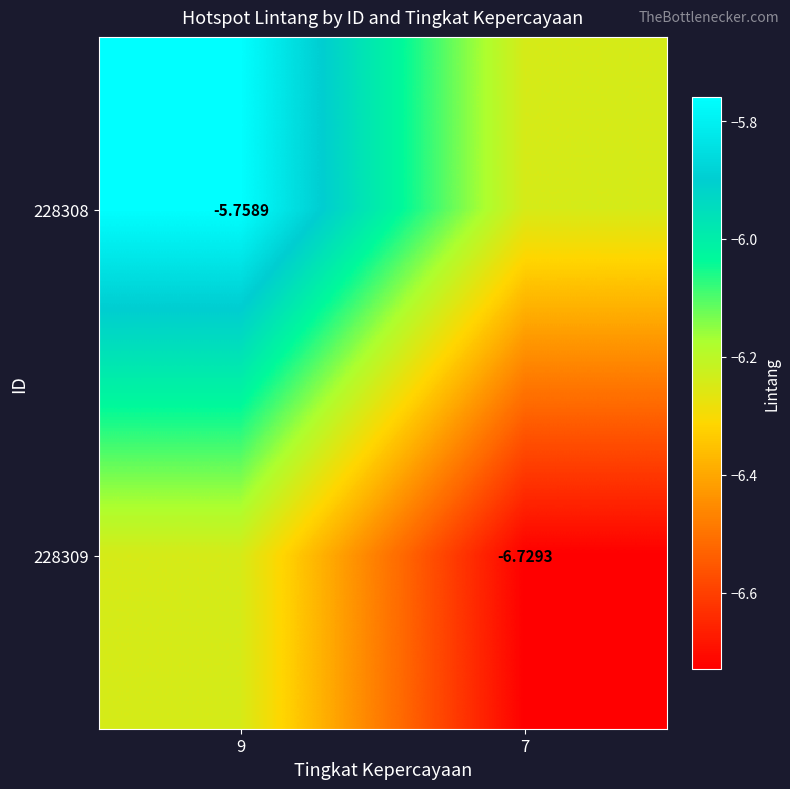

Is the value of 228308 at 9 greater than the value of 228309 at 7?

Yes